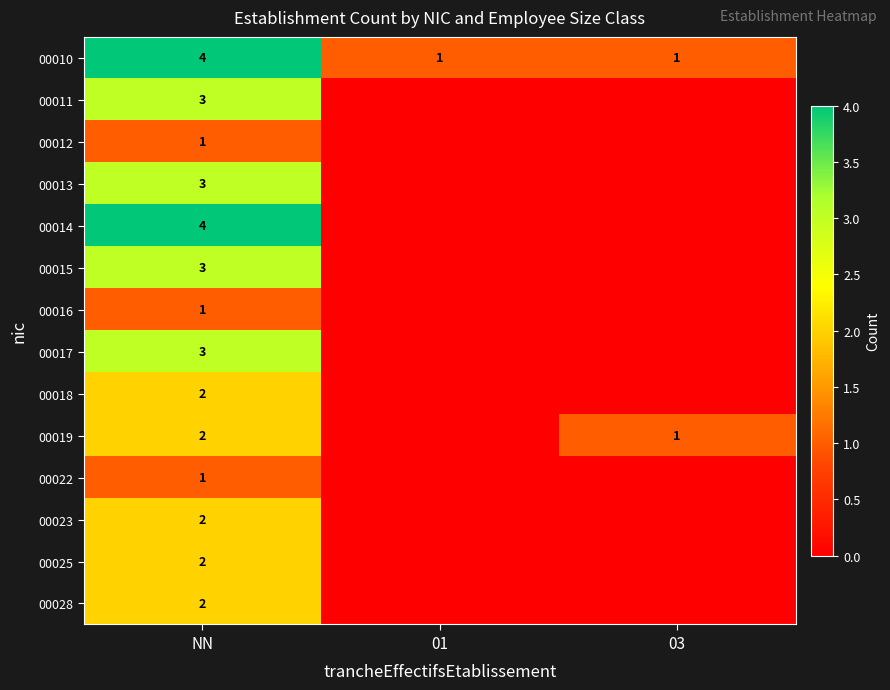

The 00018 series shows 2 at NN. True or false?

True